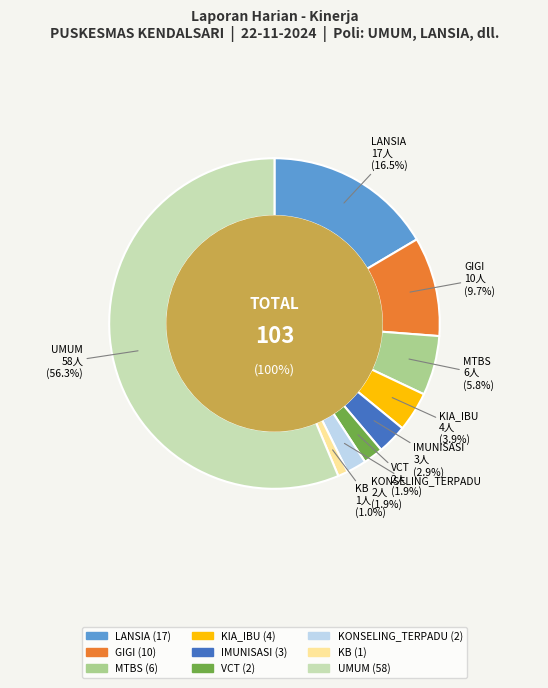

What percentage do KIA_IBU and UMUM together represent?

60.2%